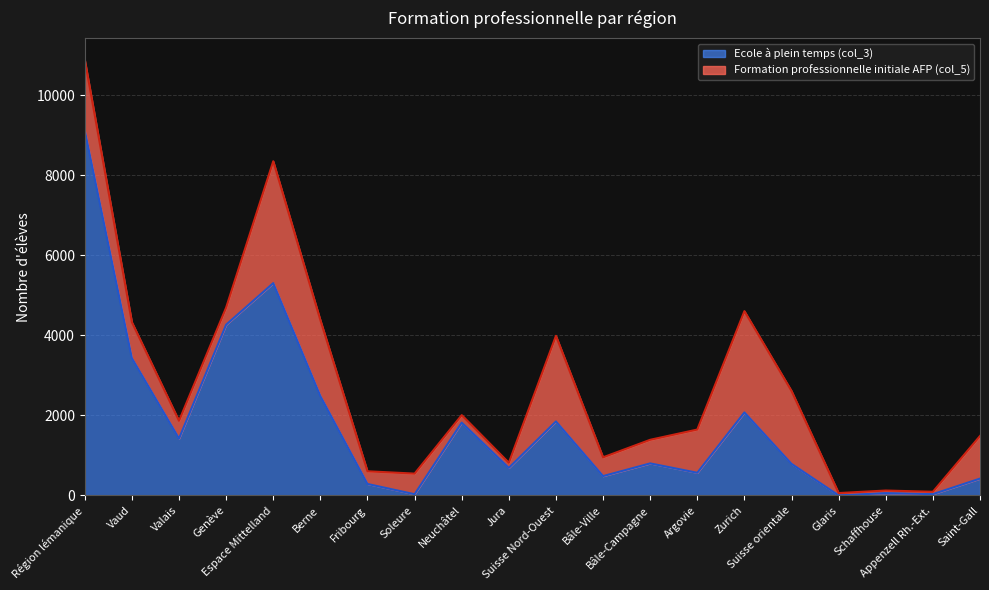

Rank the categories by value from highest to lowest.

Région lémanique, Espace Mittelland, Genève, Vaud, Berne, Zurich, Suisse Nord-Ouest, Neuchâtel, Valais, Bâle-Campagne, Suisse orientale, Jura, Argovie, Bâle-Ville, Saint-Gall, Fribourg, Schaffhouse, Appenzell Rh.-Ext., Soleure, Glaris